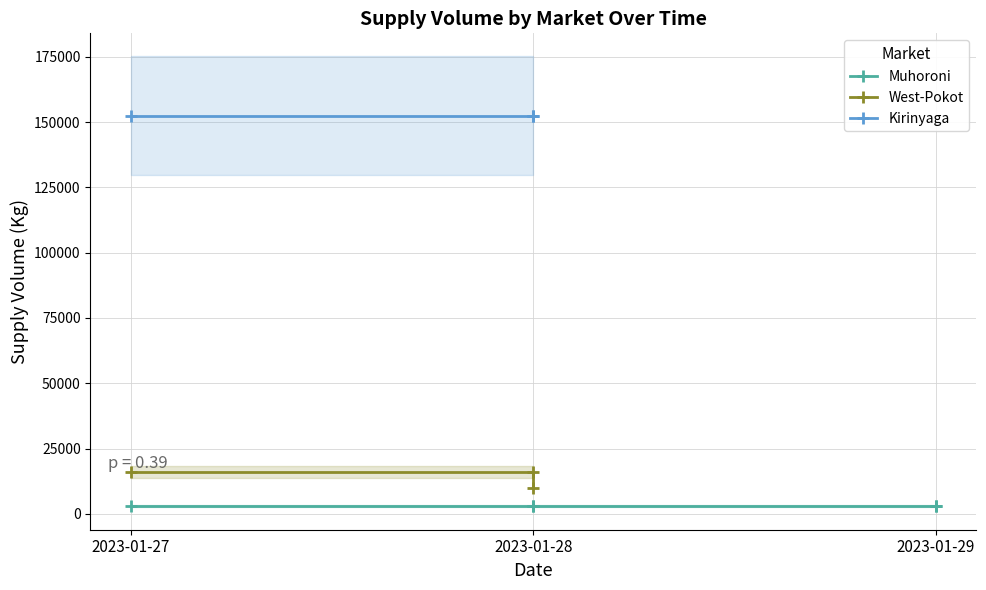

How many values in the Kirinyaga series are below 152500?

2